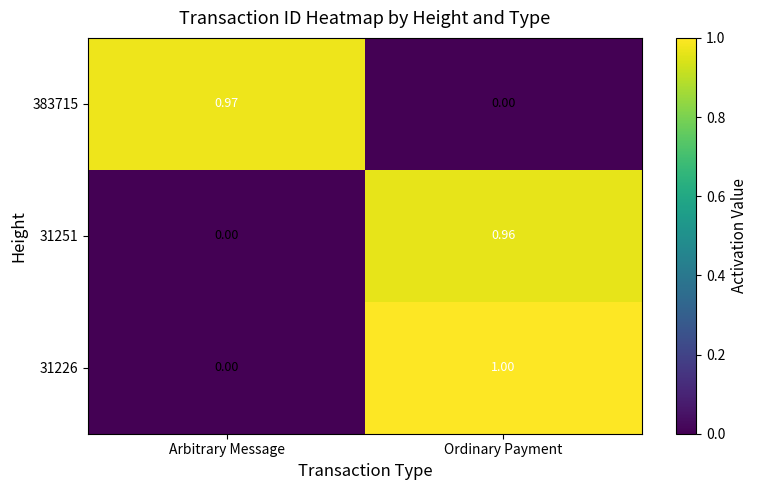

Rank the categories by 31251 value from highest to lowest.

Ordinary Payment, Arbitrary Message